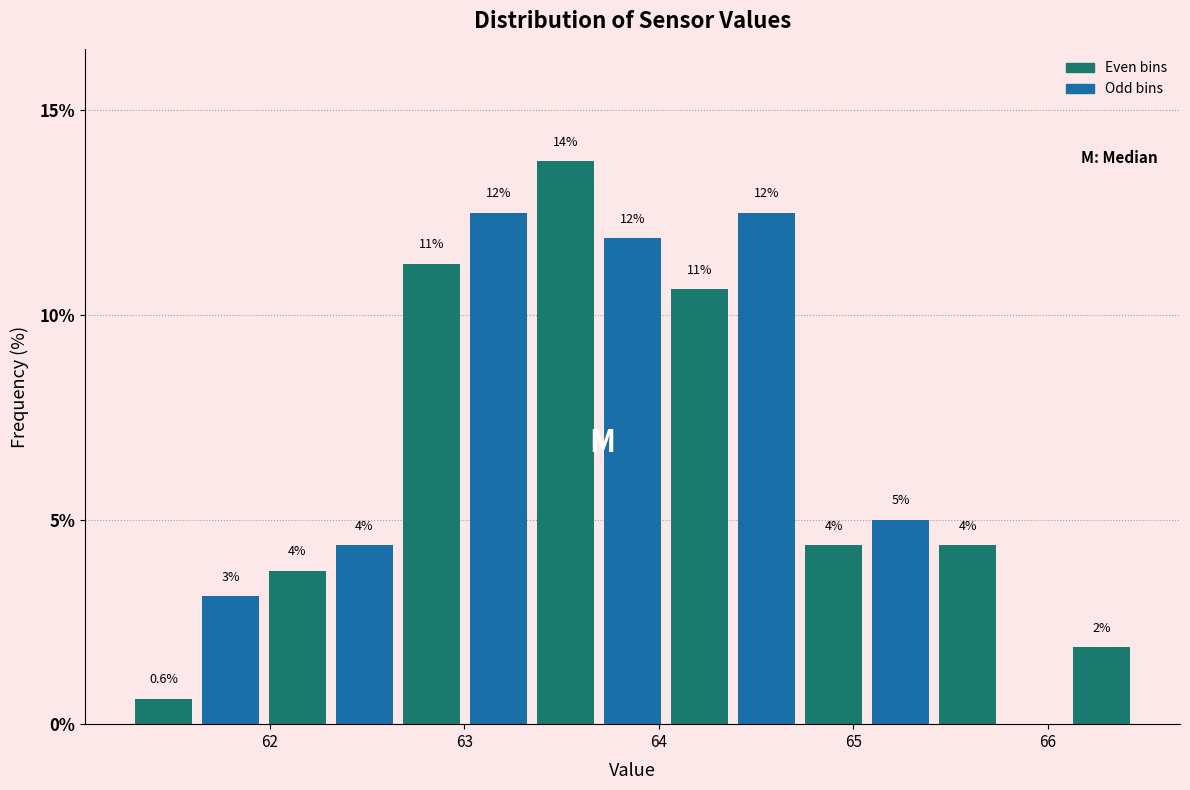

Around what value on the x-axis is the tallest bar? Give the approximate position of its centre, as read against the axis.

63.5